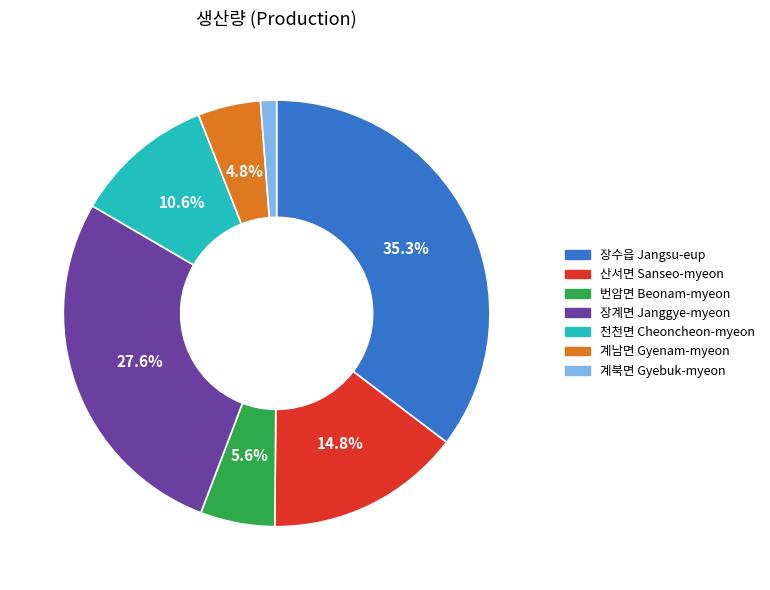

Is it true that 산서면 Sanseo-myeon is 15% of the pie?

True